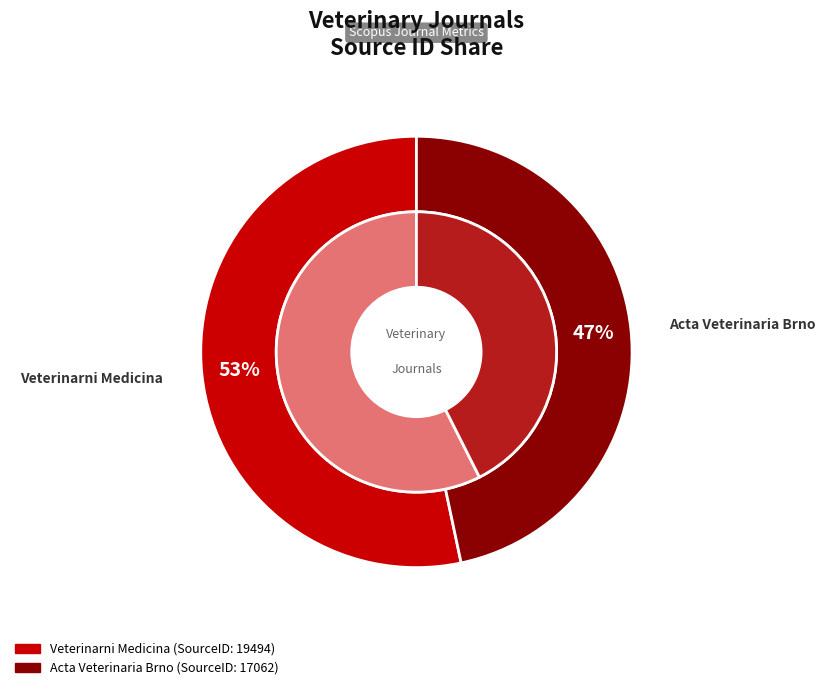

To the nearest percent, what portion does Acta Veterinaria Brno represent?

47%